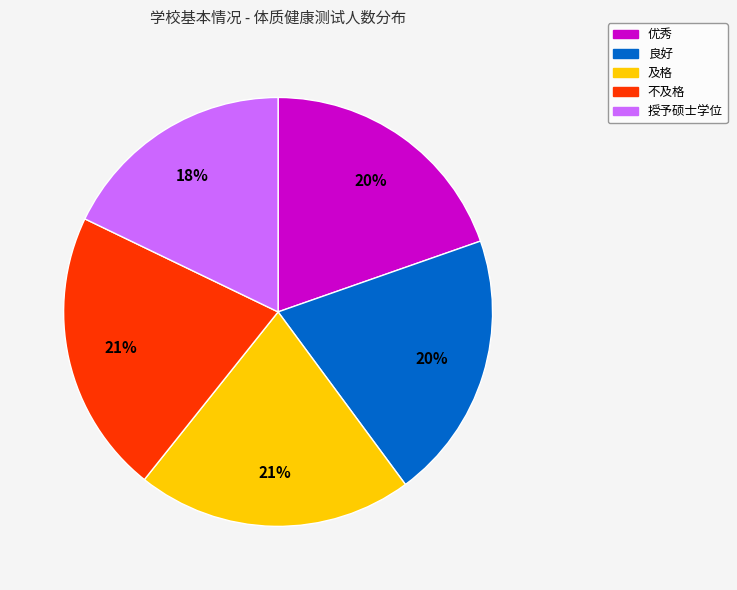

True or false: 优秀 accounts for 8% of the total.

False